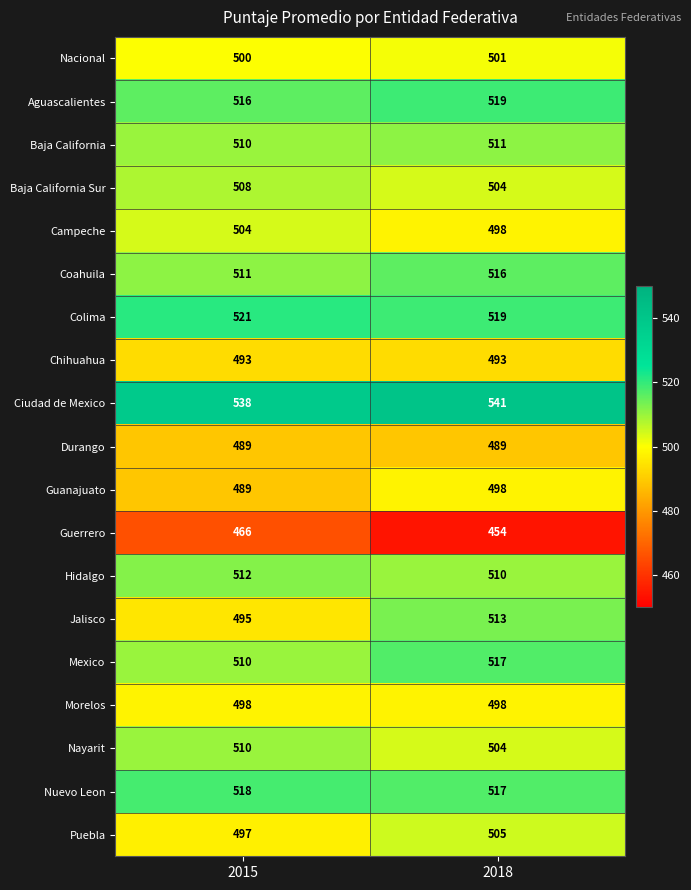

At how many categories does at least one series exceed 500?

2